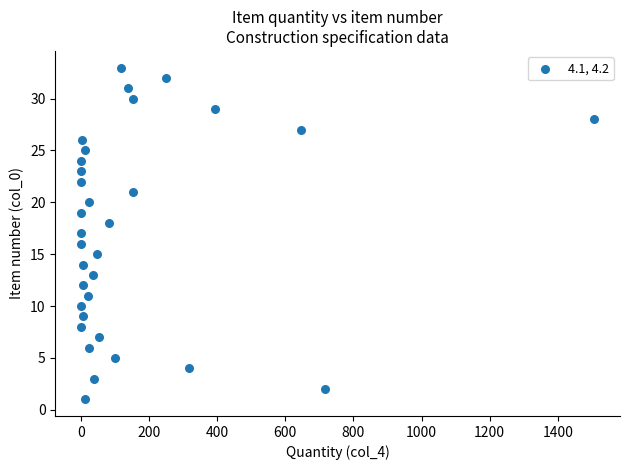

What is the range of X values (max minus min)?

1506